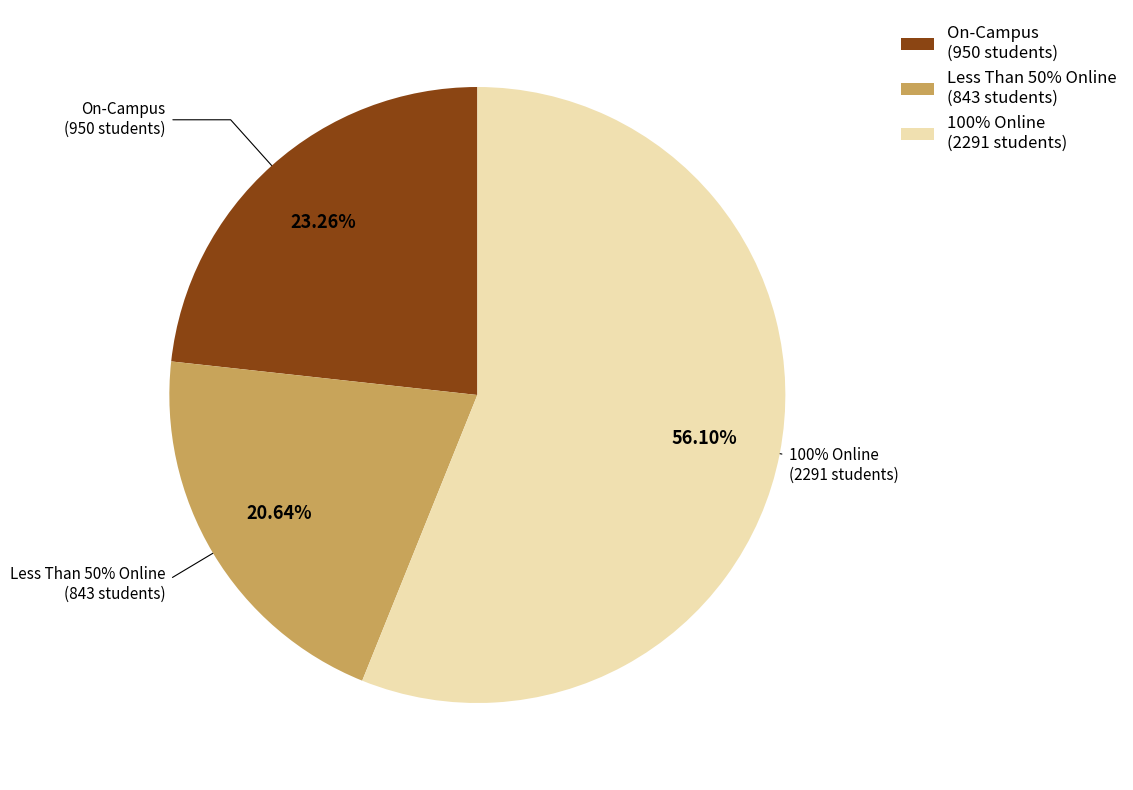

Is it true that 4 is 24% of the pie?

False